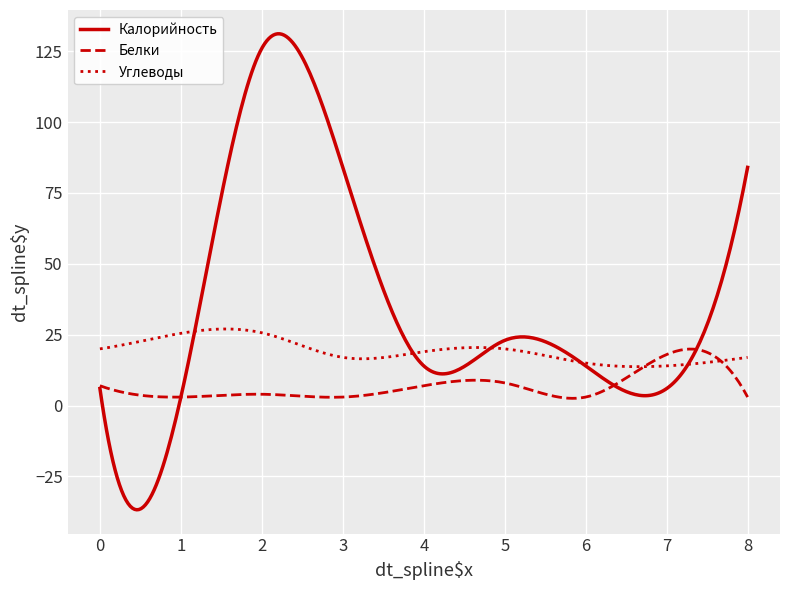

Which series has the largest total across all categories?

Калорийность